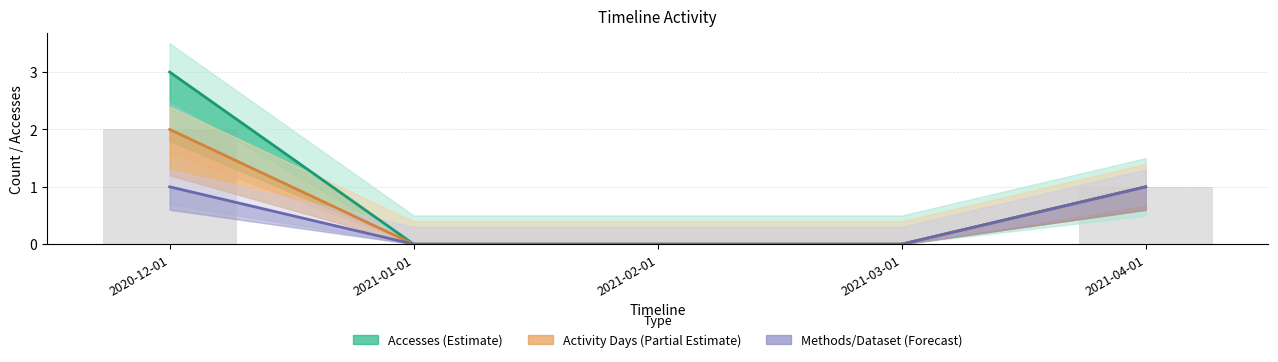

At how many categories does at least one series exceed 2?

1